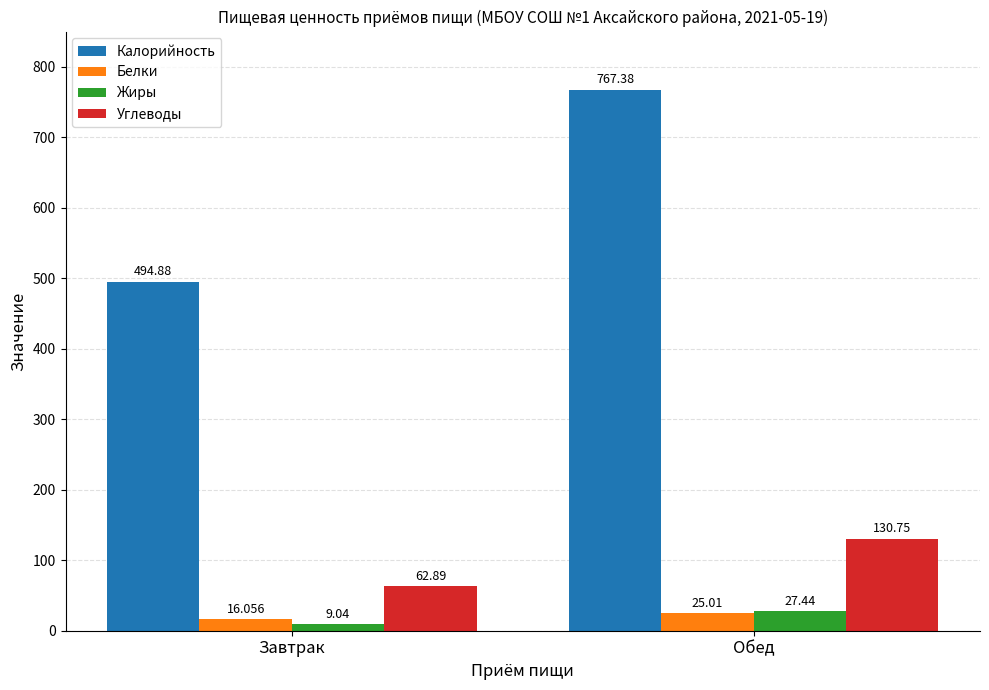

At which category is the sum across all series the highest?

Обед